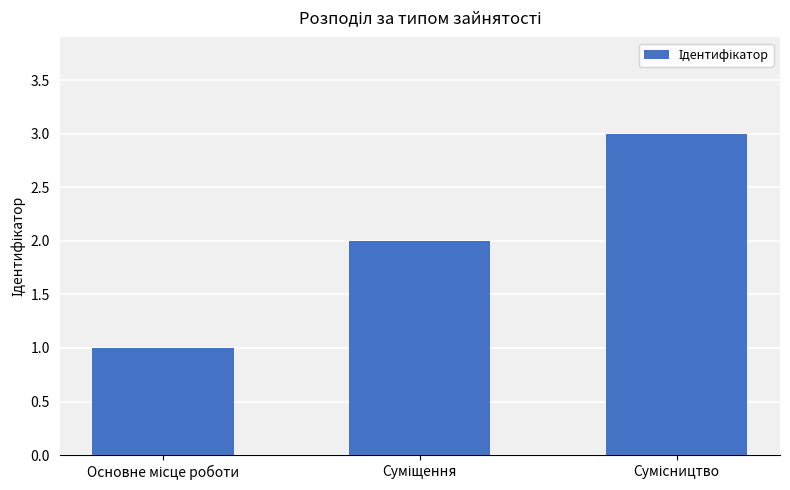

What is the maximum value shown in the chart?

3